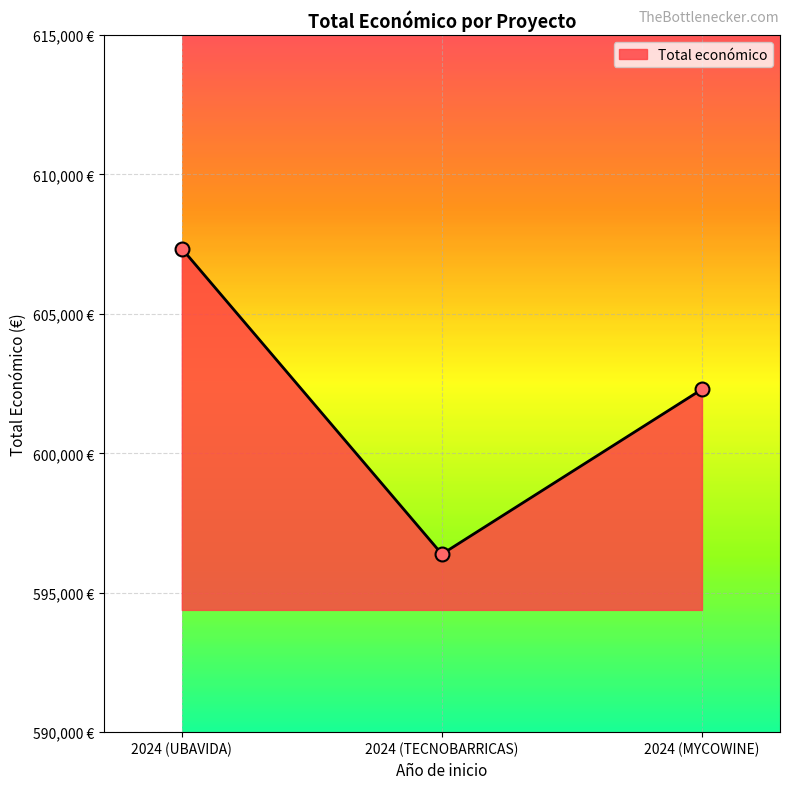

Approximately how many times larger is the value at 2024 (MYCOWINE) compared to 2024 (TECNOBARRICAS)?

1.0